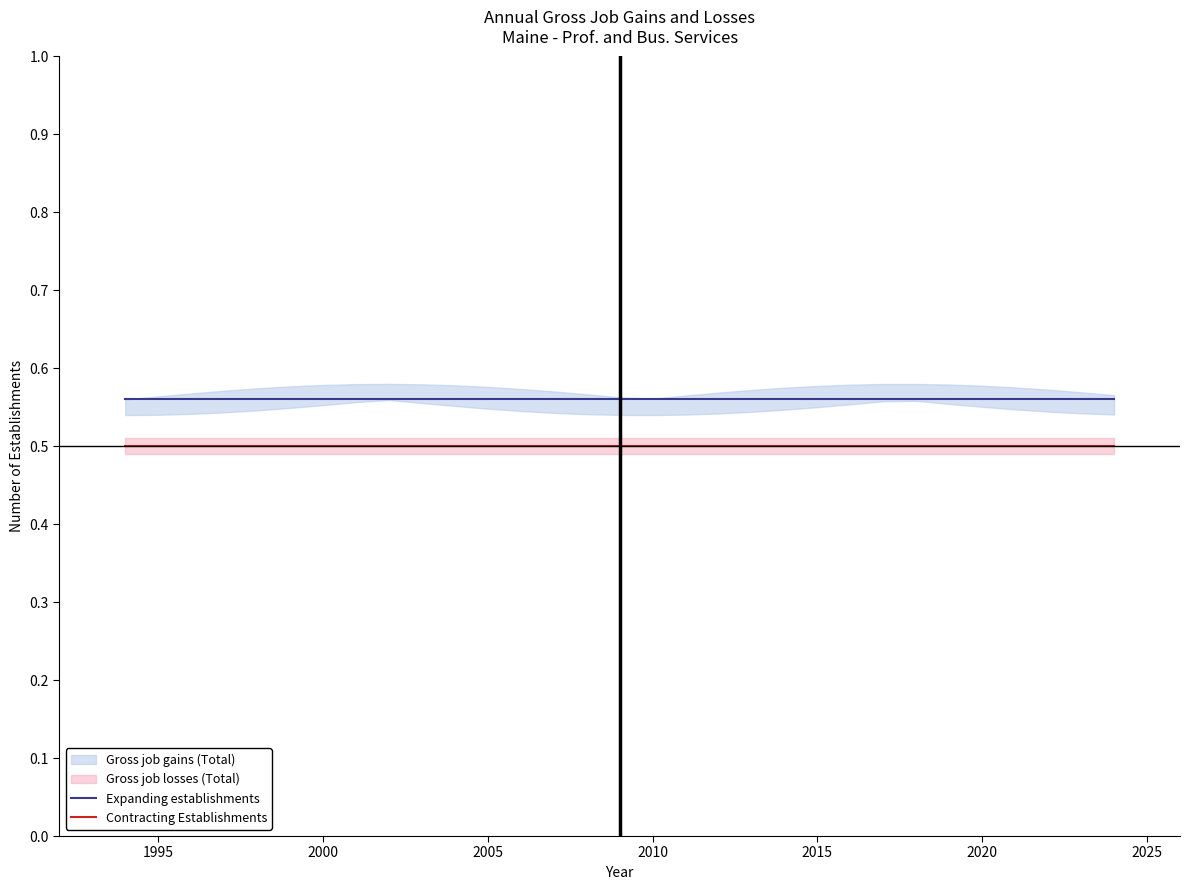

Is it true that Contracting Establishments equals 0.2 at 2000?

False